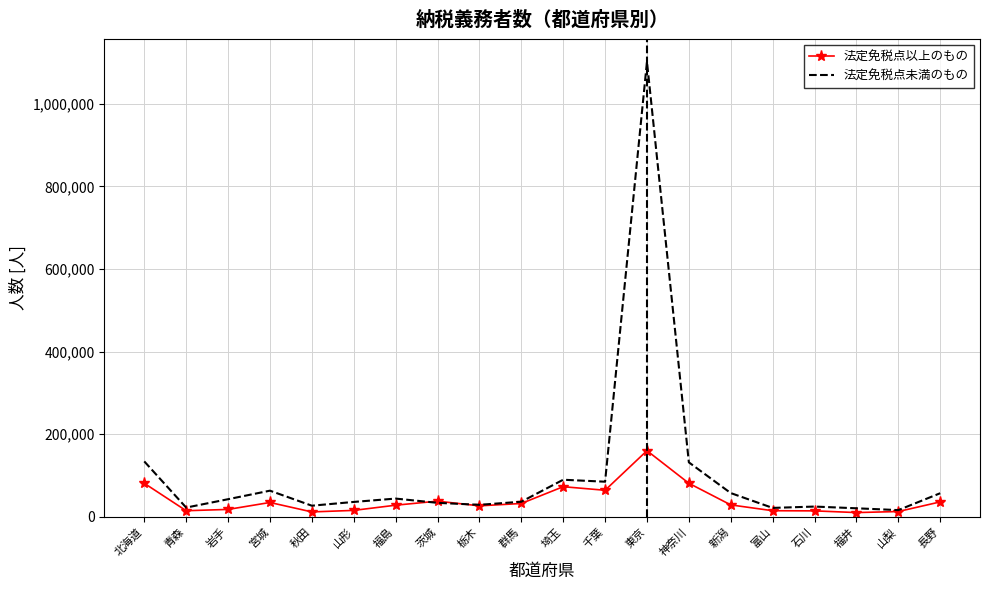

What is the spread (max minus min) of values at 山梨?

3467